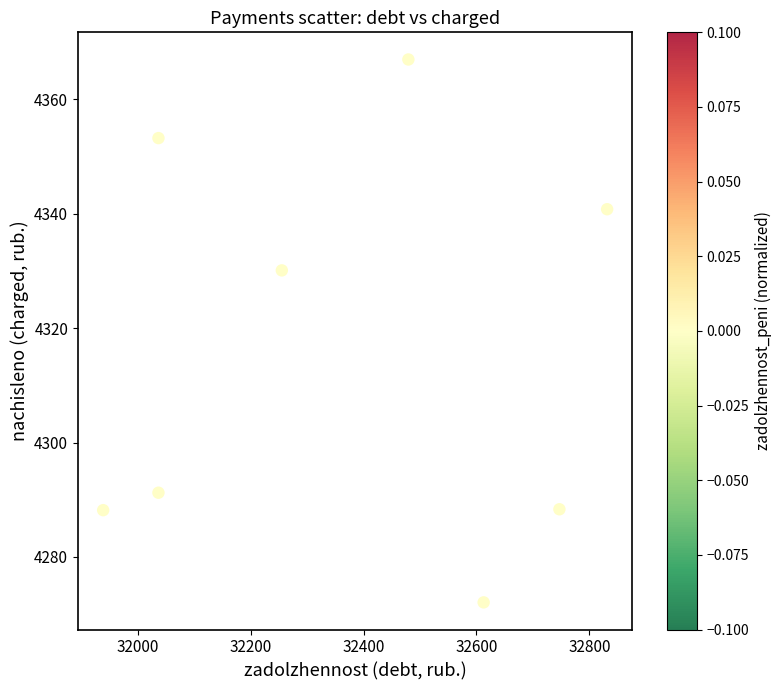

What Y value in the scatter plot is closest to 4319?

4330.1